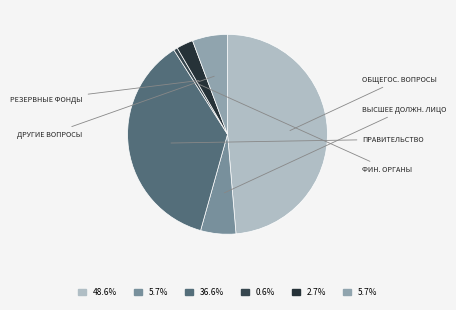

How many segments does this pie chart have?

6